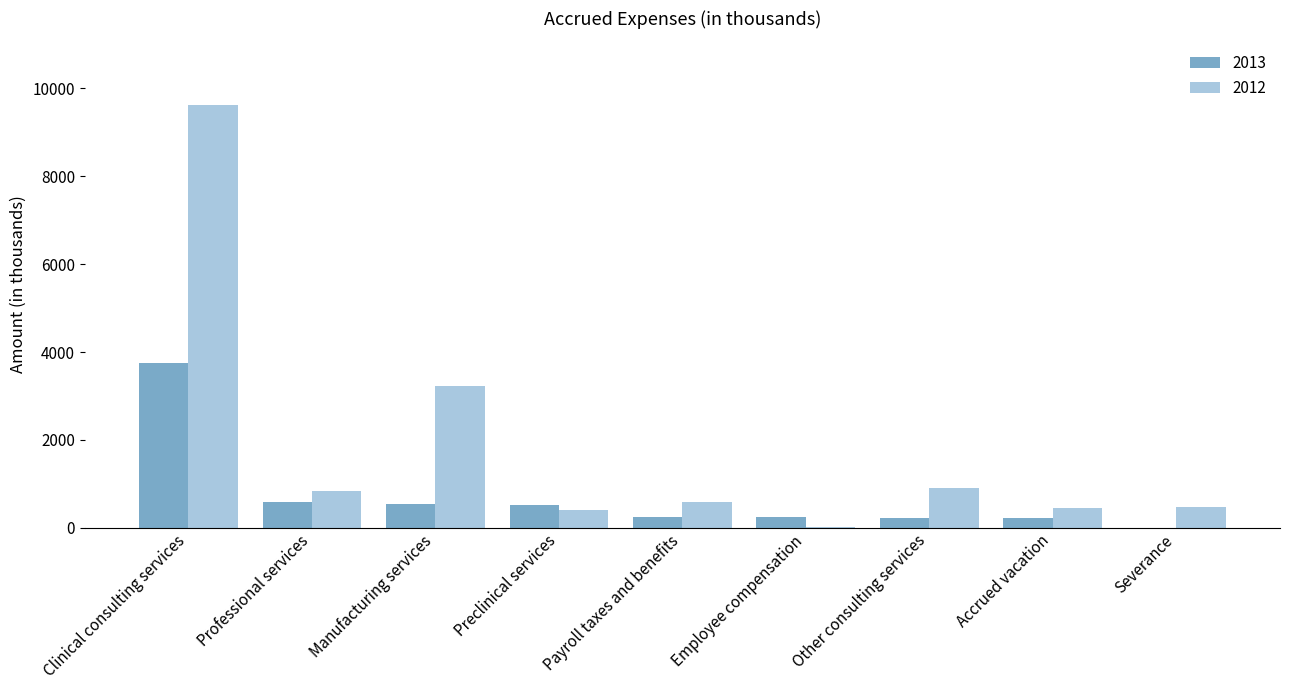

Are the bars grouped side by side (vs. stacked)?

Yes